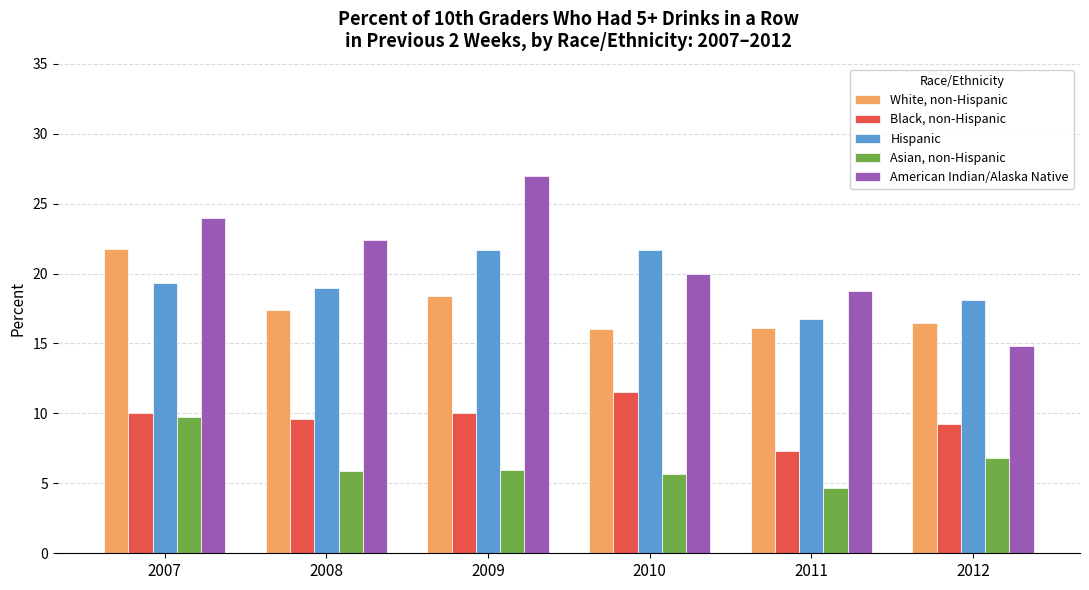

What is the spread (max minus min) of values at 2008?

16.5